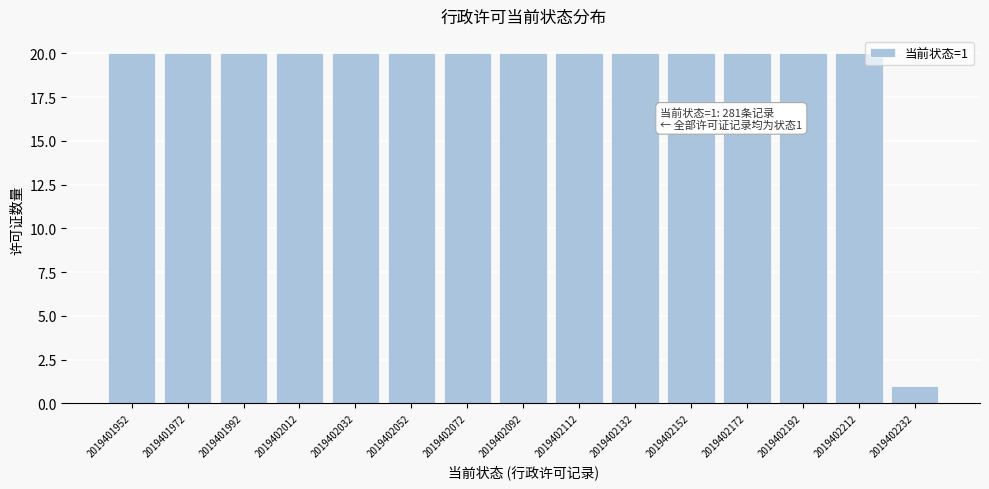

Reading left to right, what are all the values shown in this chart?

2019401952=20	2019401972=20	2019401992=20	2019402012=20	2019402032=20	2019402052=20	2019402072=20	2019402092=20	2019402112=20	2019402132=20	2019402152=20	2019402172=20	2019402192=20	2019402212=20	2019402232=1